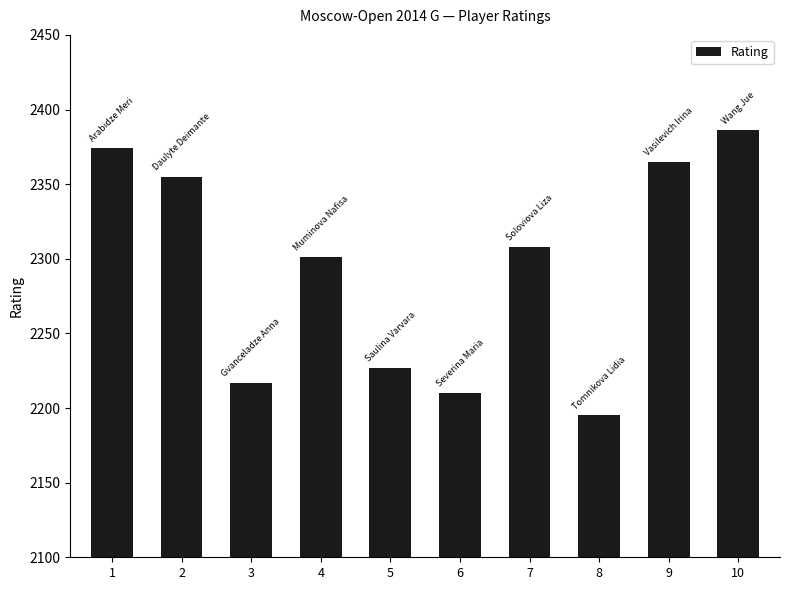

Reading left to right, list all the values displayed in this chart.

1=2374	2=2355	3=2217	4=2301	5=2227	6=2210	7=2308	8=2195	9=2365	10=2386